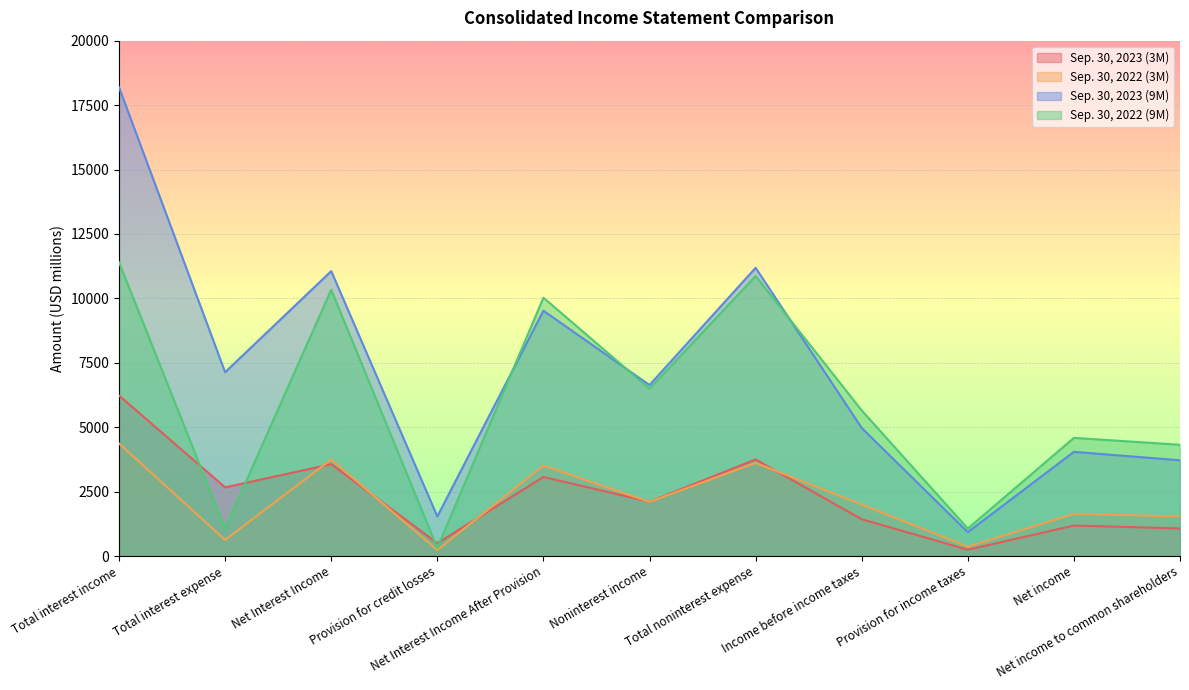

What is the value of the Sep. 30, 2023 (9M) point at the 11th from the left?

3715